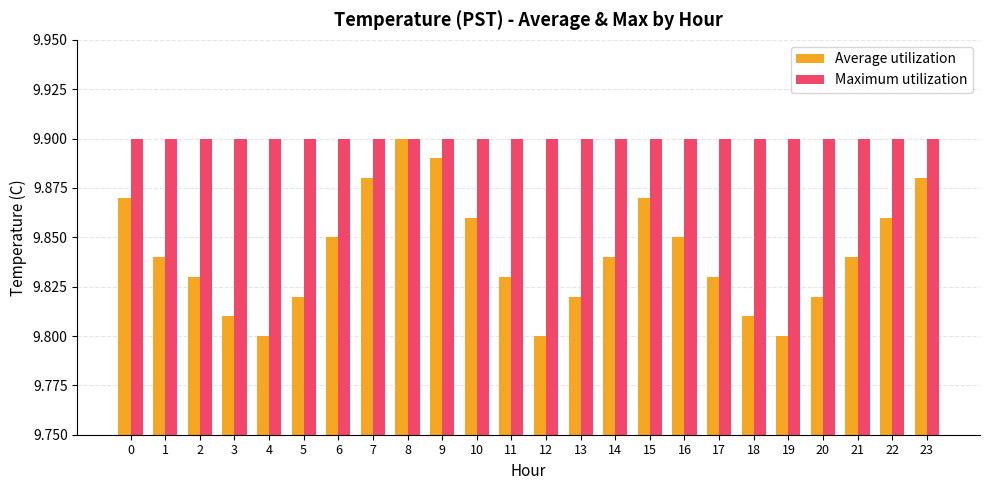

What are all the series names shown in the legend?

Average utilization, Maximum utilization